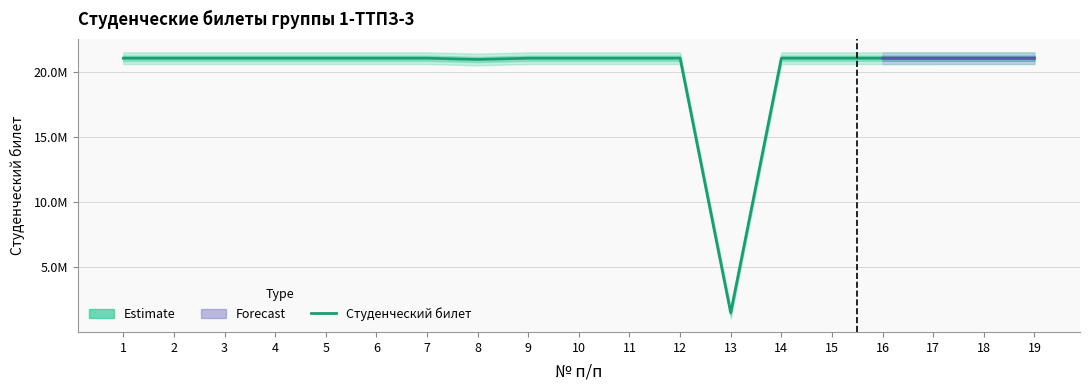

How many series are shown in this chart?

1